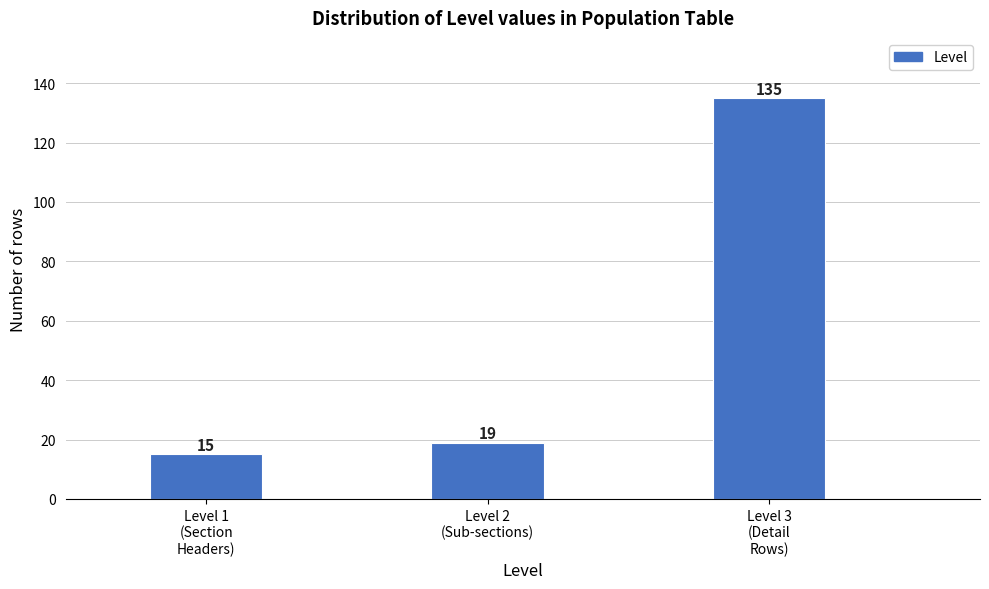

Reading left to right, extract all data points from this chart.

15	19	135